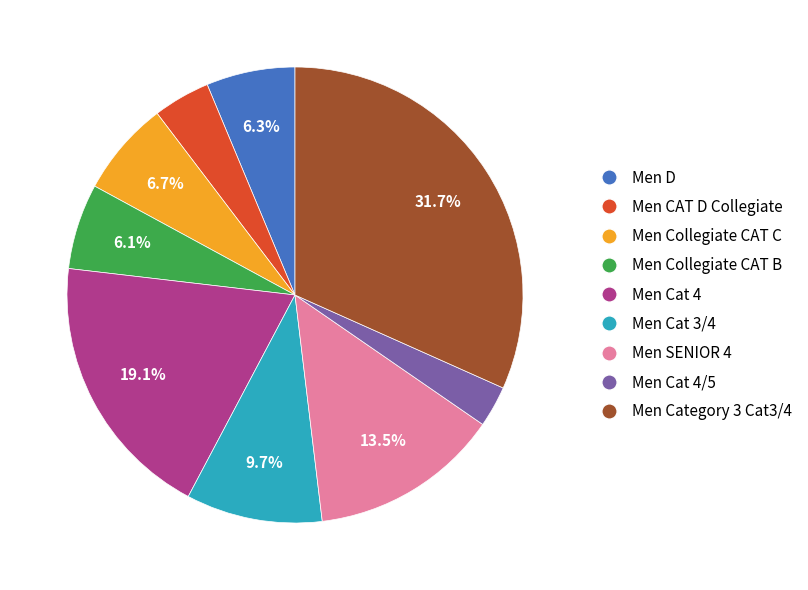

Combined, do Men Collegiate CAT B and Men SENIOR 4 account for over 50%?

No